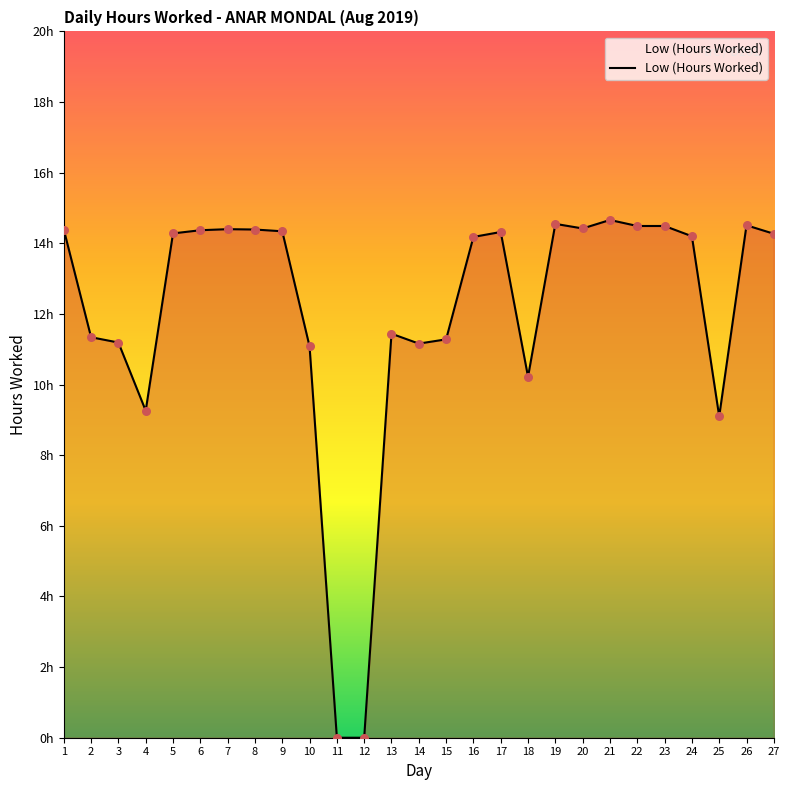

What is the change in value from 7 to 13?

-3.0